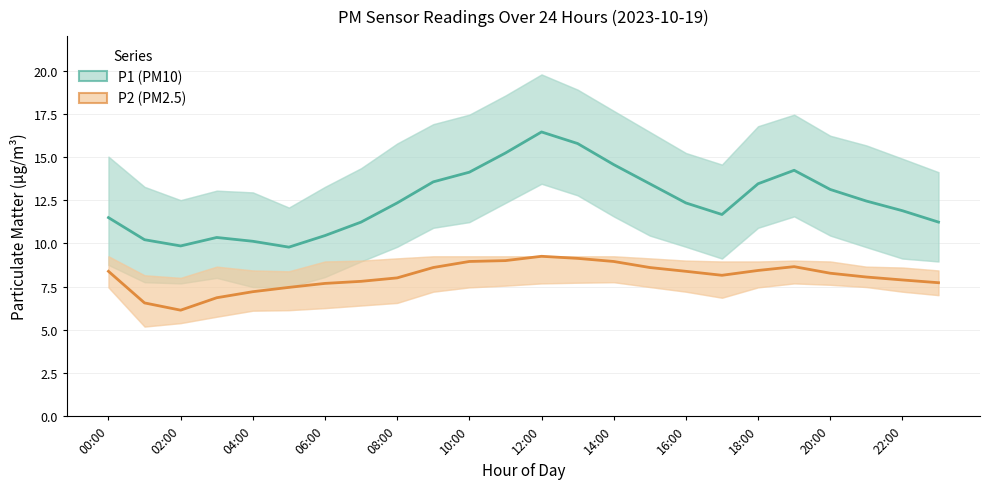

Rank the series at 02:00 from lowest to highest value.

P2 (PM2.5), P1 (PM10)